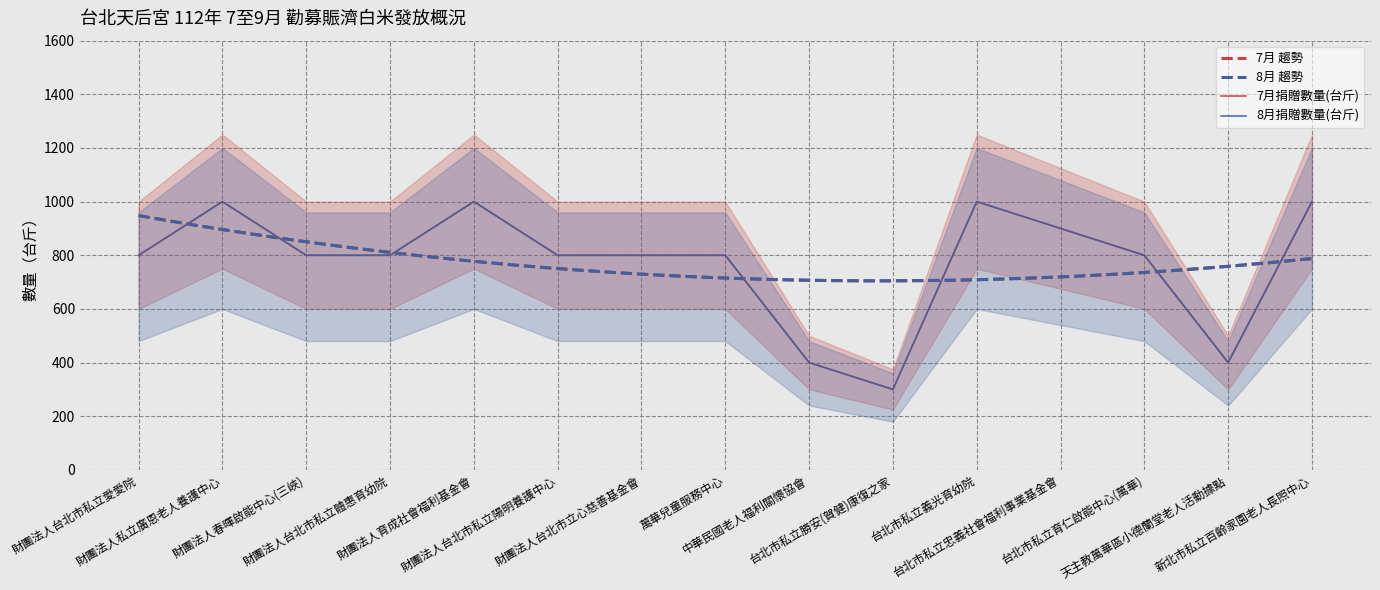

What is the difference between the 7月捐贈數量(台斤) values at 台北市私立忠義社會福利事業基金會 and 天主教萬華區小德蘭堂老人活動據點?

500